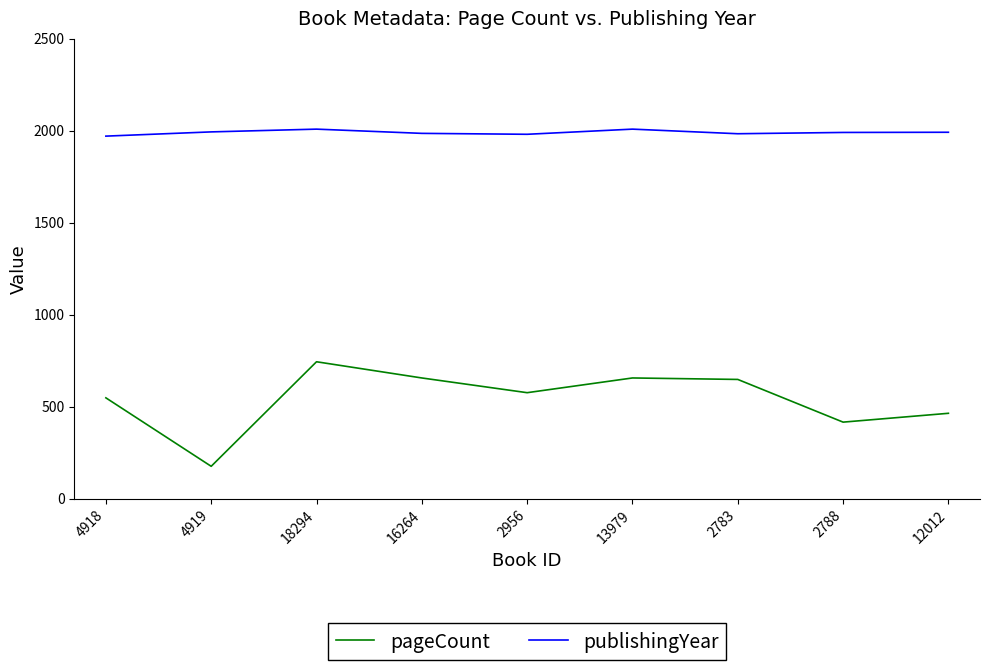

How many values in the publishingYear series are below 1990?

4